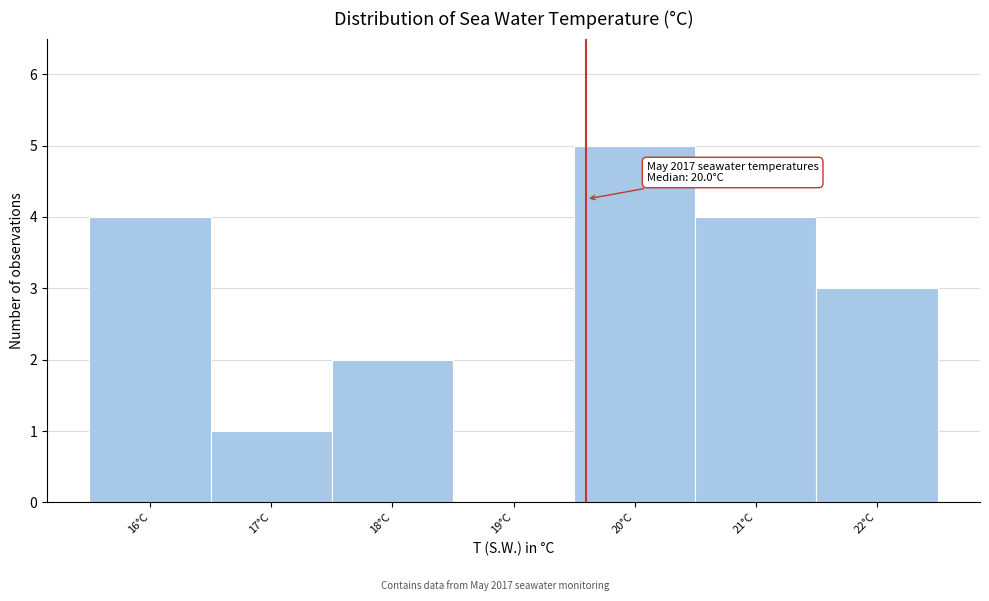

Which range on the x-axis has the tallest bar?

19.5 to 20.5